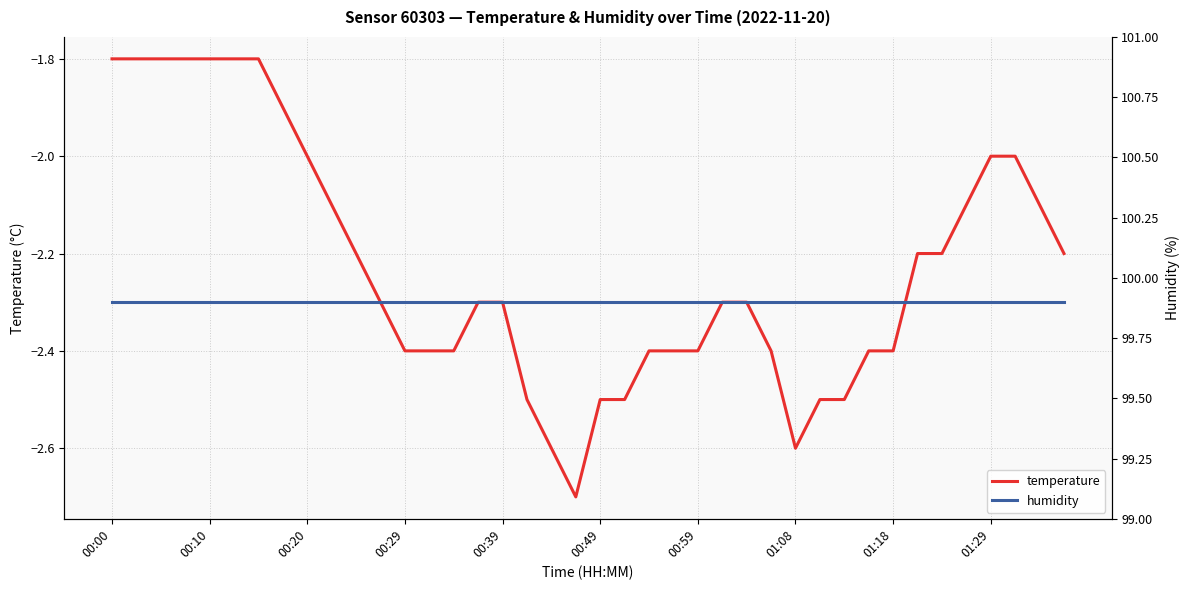

Which has a higher value, 25 or 13?

25